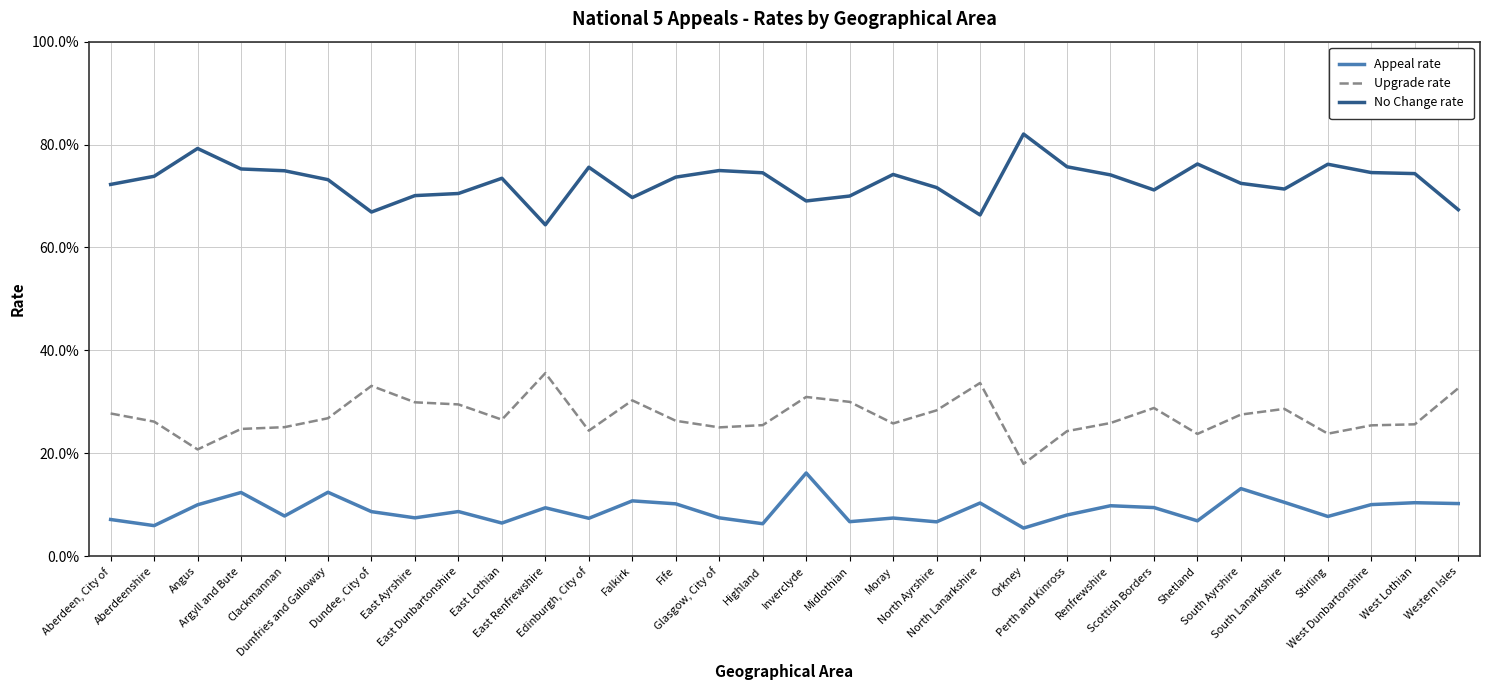

True or false: Upgrade rate and Appeal rate cross at least once.

False